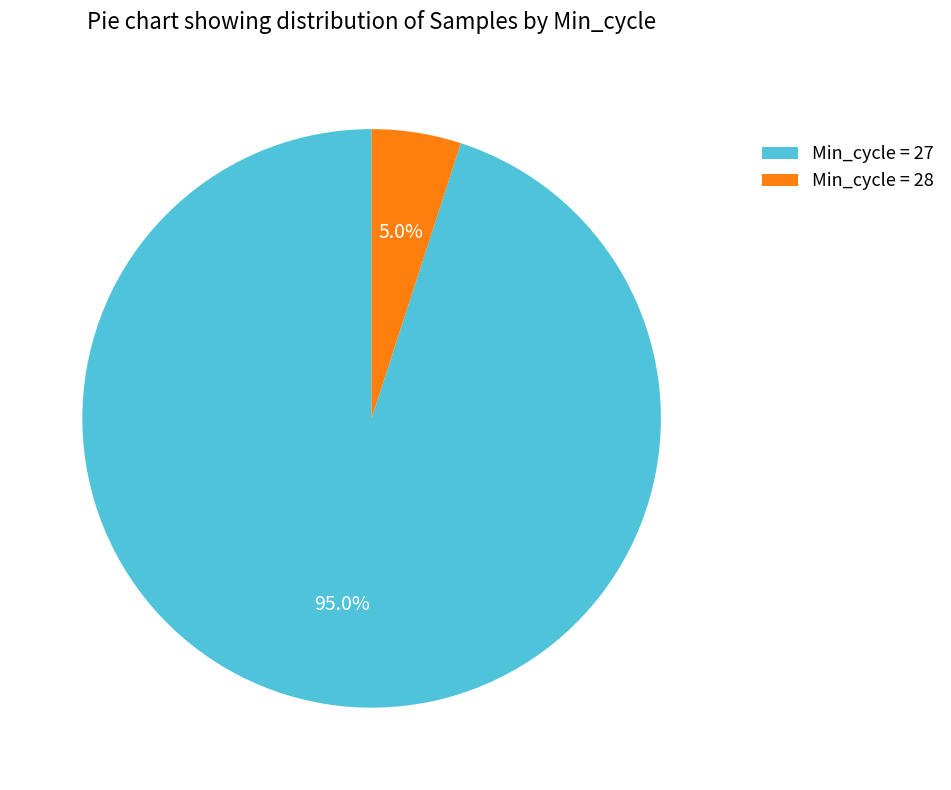

What portion of the pie excludes Min_cycle = 27?

5.0%